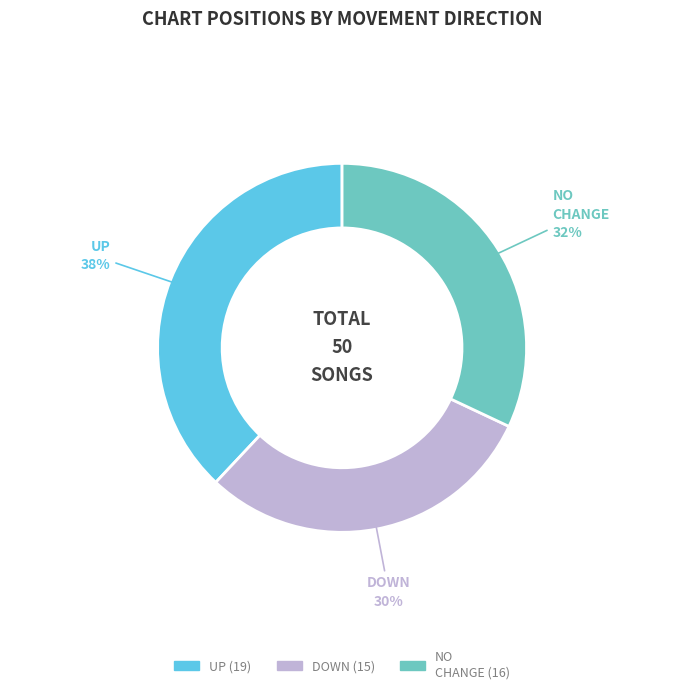

To the nearest percent, what is the average slice percentage?

33%